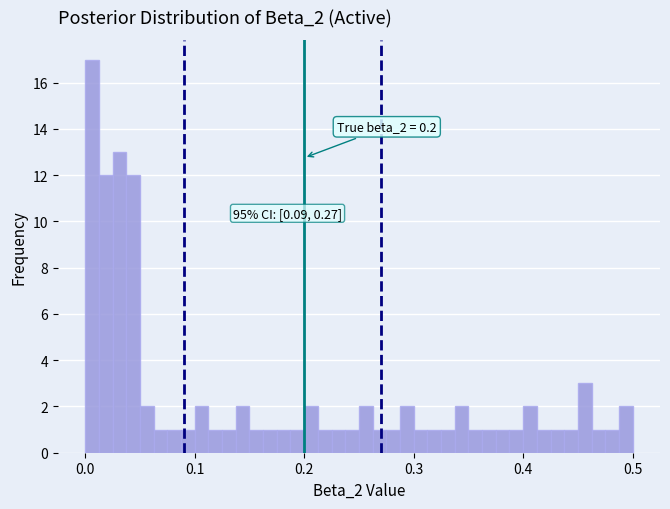

Read against the x-axis, roughly where is the centre of the tallest bar?

0.01